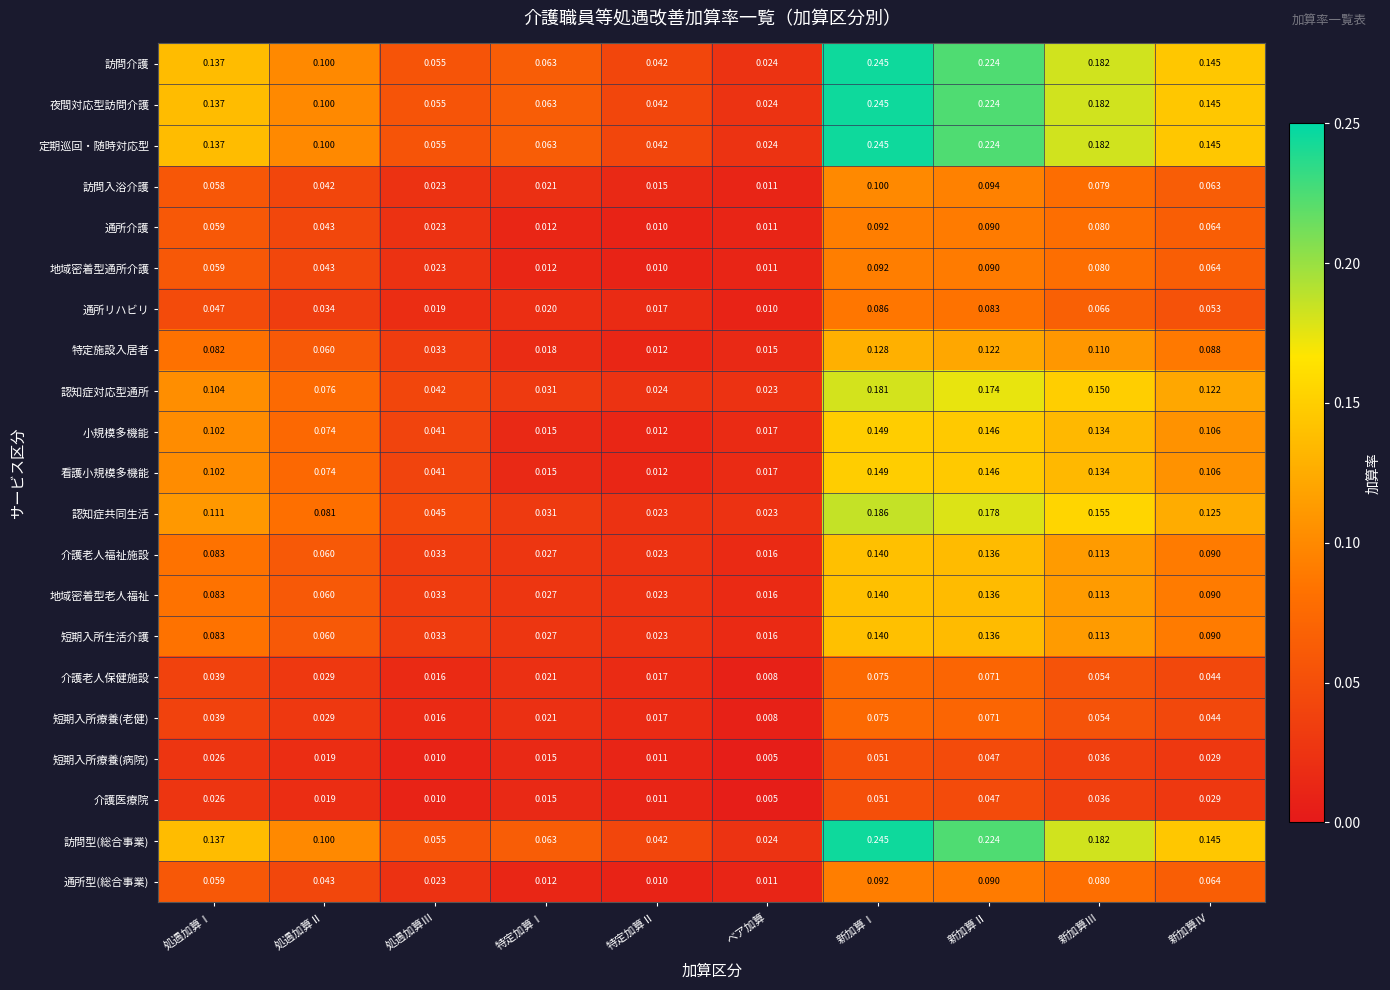

Is the value of 介護老人福祉施設 at 新加算Ⅰ greater than the value of 看護小規模多機能 at 特定加算Ⅱ?

Yes